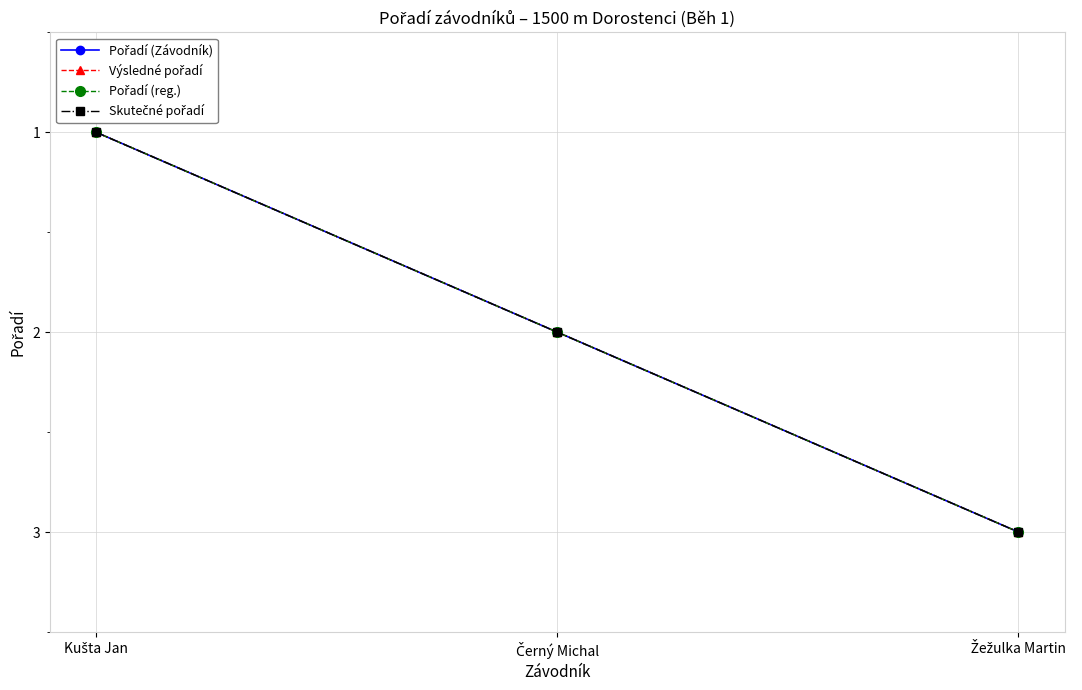

Does the chart have visible grid lines?

Yes